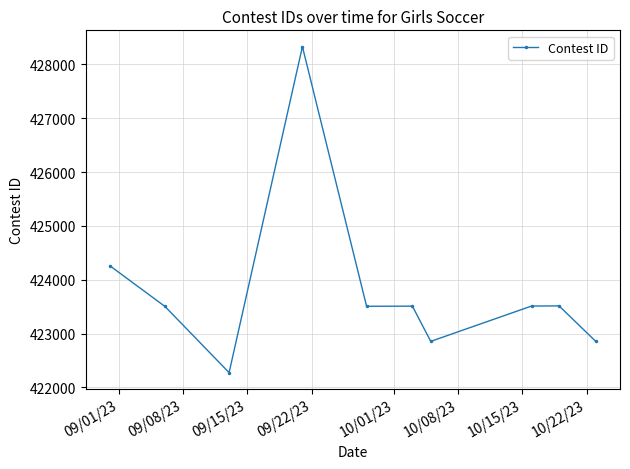

True or false: there are more than 1 points higher than both neighbors.

True